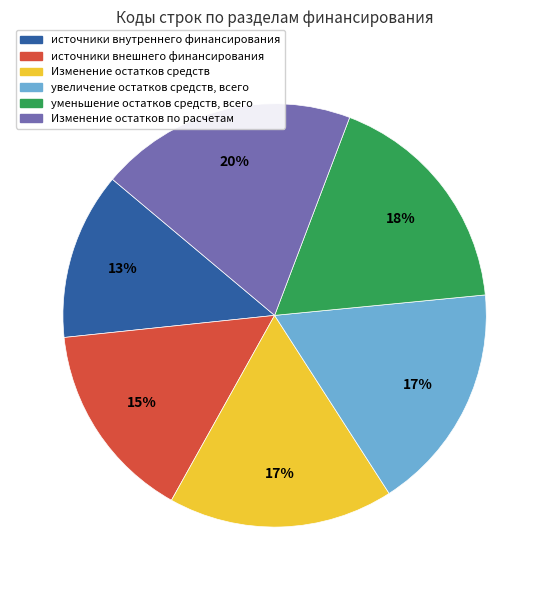

To the nearest percent, what is the combined percentage of Изменение остатков по расчетам and увеличение остатков средств, всего?

37%